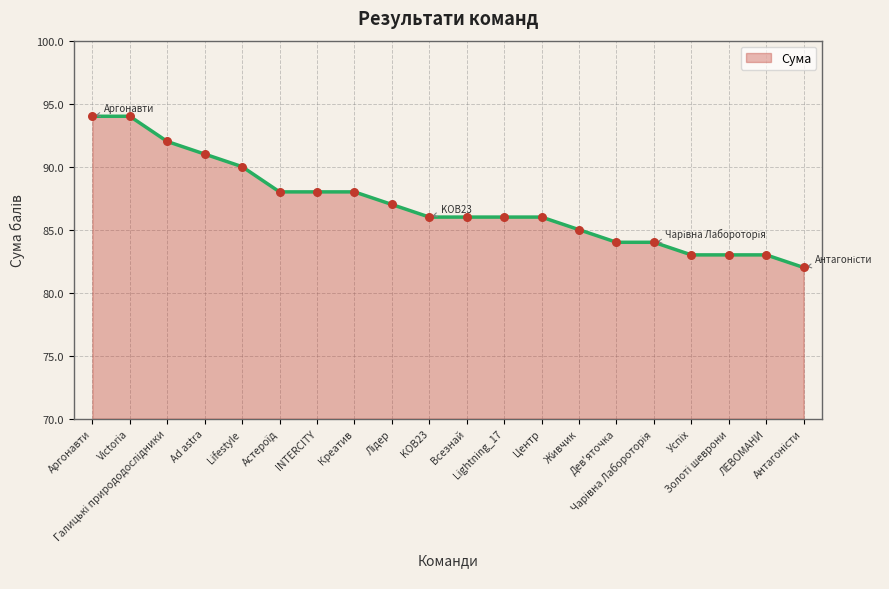

What is the smallest value displayed?

82